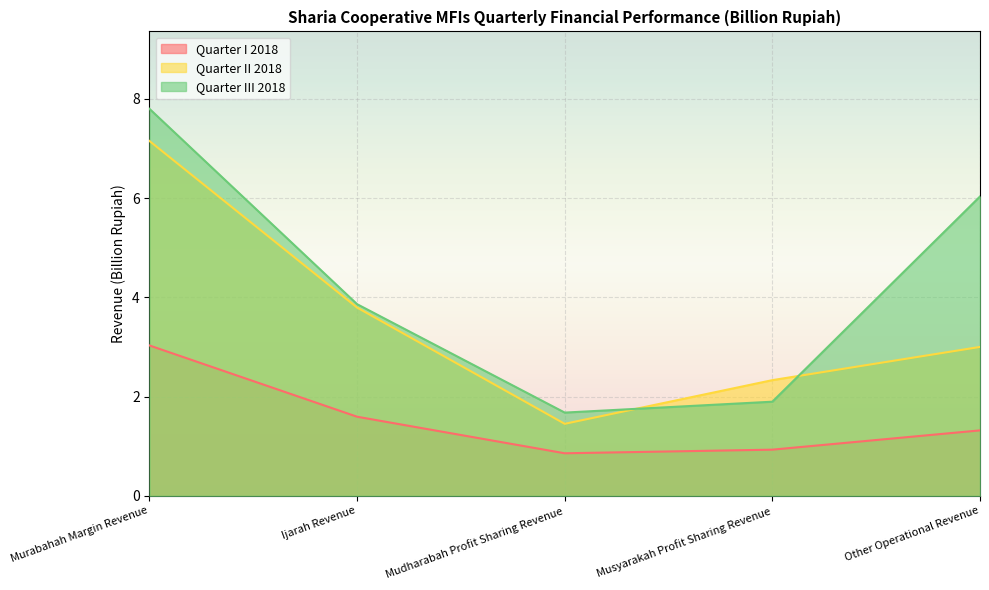

List the labels in order of Quarter III 2018 value, smallest first.

Mudharabah Profit Sharing Revenue, Musyarakah Profit Sharing Revenue, Ijarah Revenue, Other Operational Revenue, Murabahah Margin Revenue